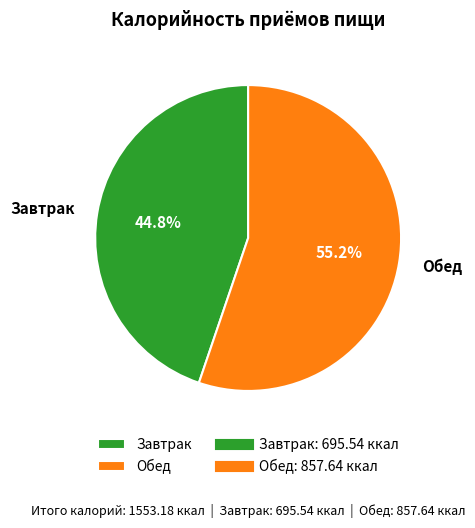

What is the total percentage of Завтрак and Обед?

100.0%